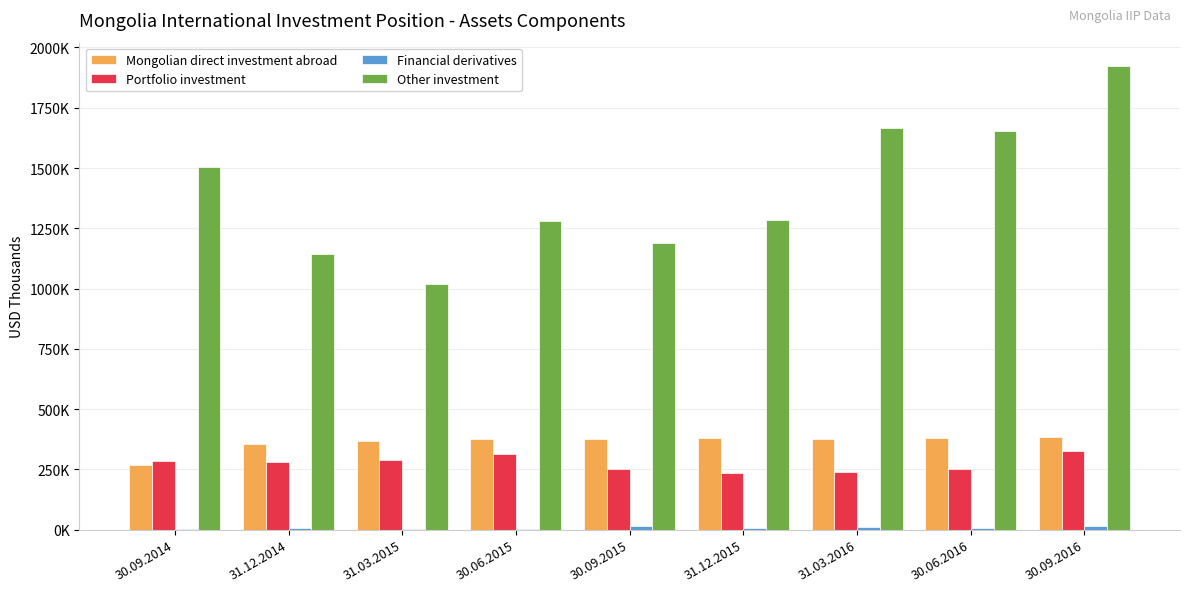

Is it true that Mongolian direct investment abroad equals 378050.7 at 31.03.2016?

True